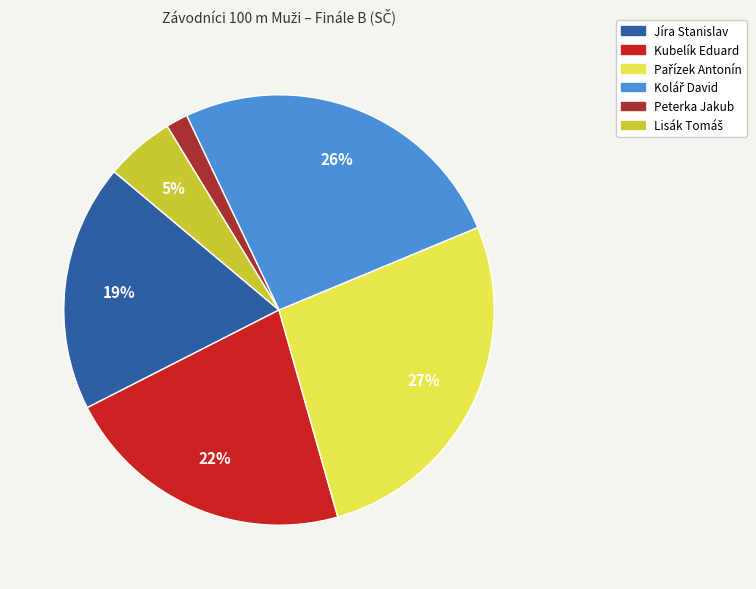

True or false: Kubelík Eduard accounts for 33% of the total.

False